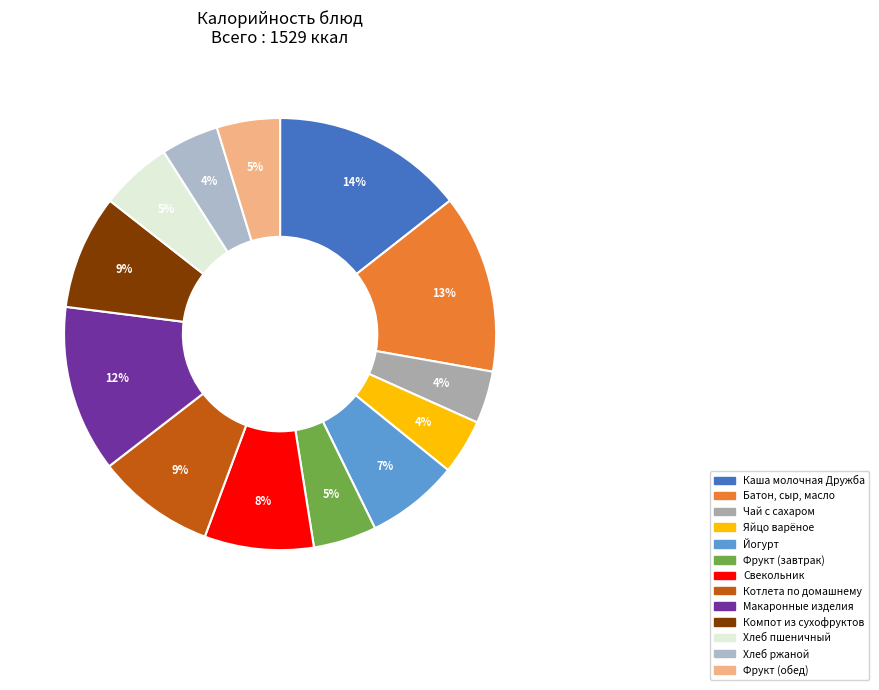

Rank the categories by value from lowest to highest.

Чай с сахаром, Яйцо варёное, Хлеб ржаной, Фрукт (завтрак), Фрукт (обед), Хлеб пшеничный, Йогурт, Свекольник, Компот из сухофруктов, Котлета по домашнему, Макаронные изделия, Батон, сыр, масло, Каша молочная Дружба